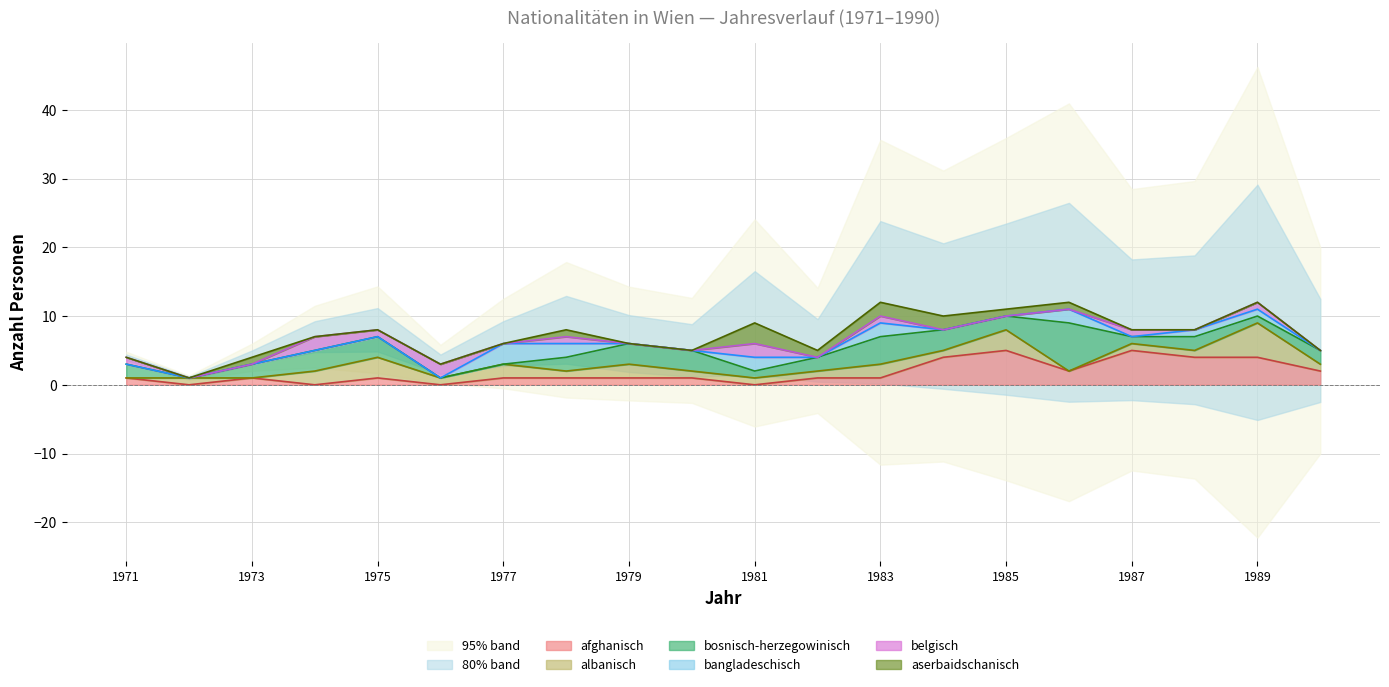

The afghanisch (line) series shows 1 at 1971. True or false?

False